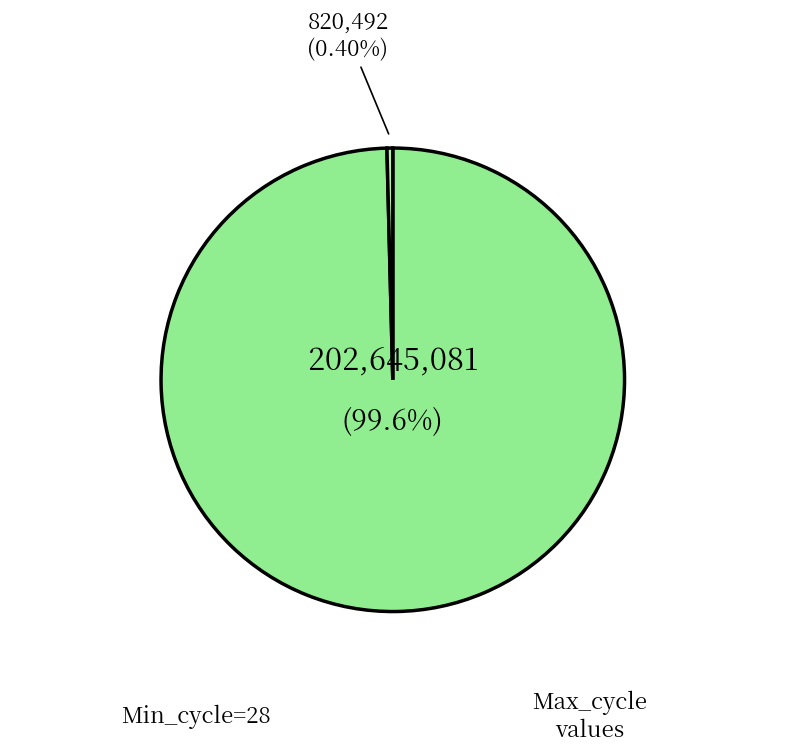

Does any single category account for the majority?

Yes